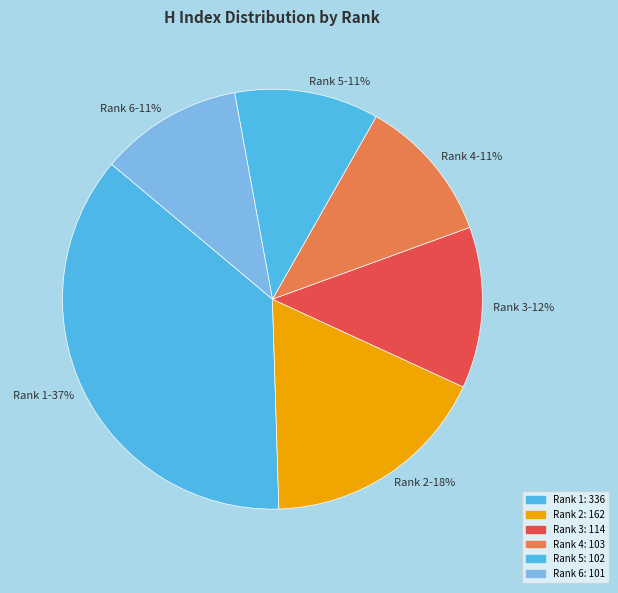

Does any single category account for the majority?

No